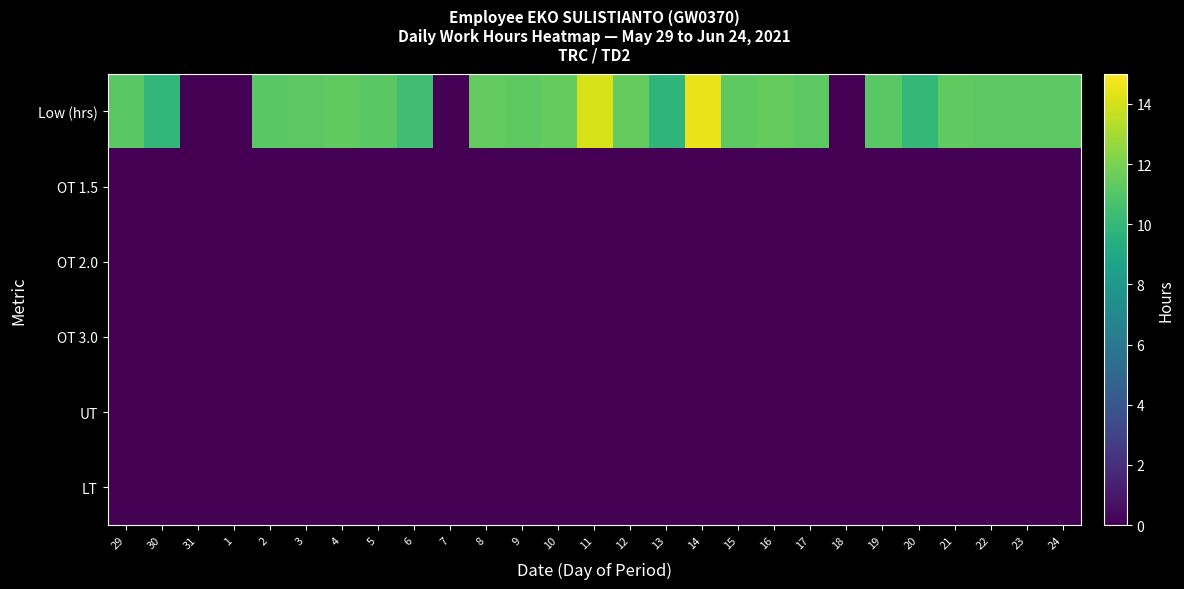

Which category has the highest value across all series?

14